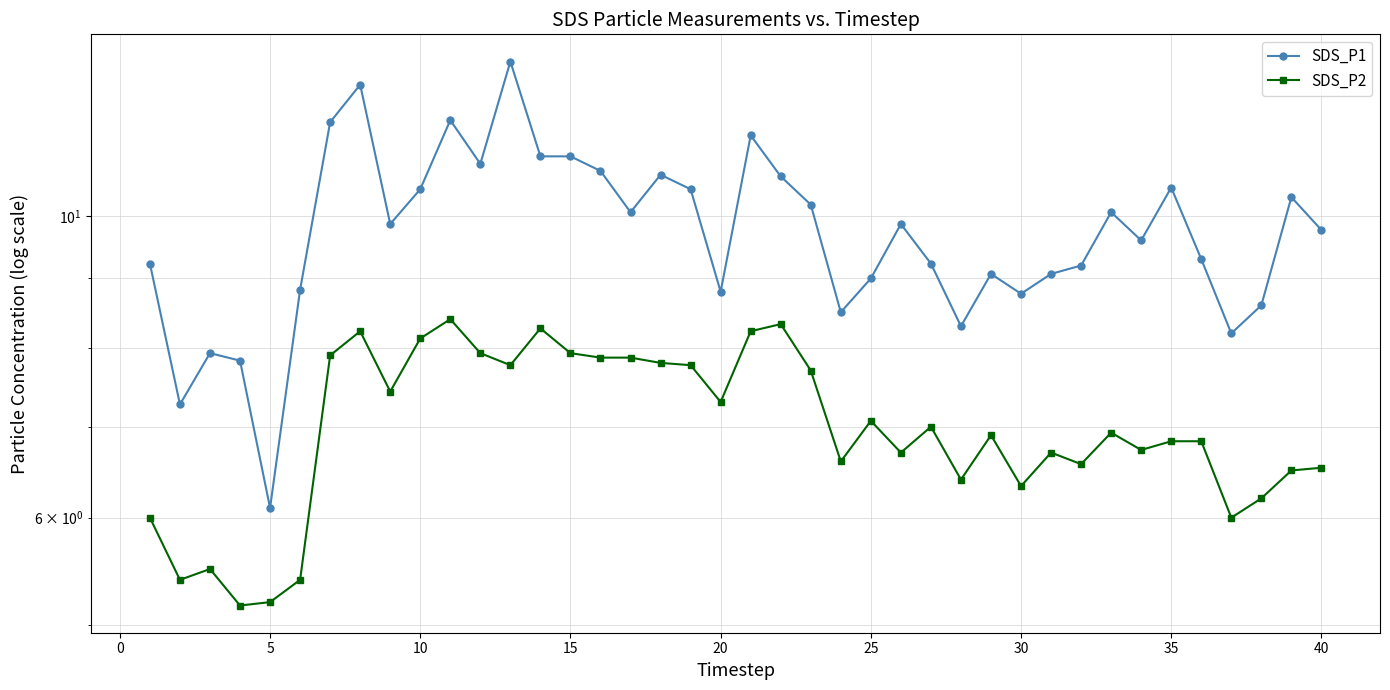

Which series has the widest spread of values?

SDS_P1